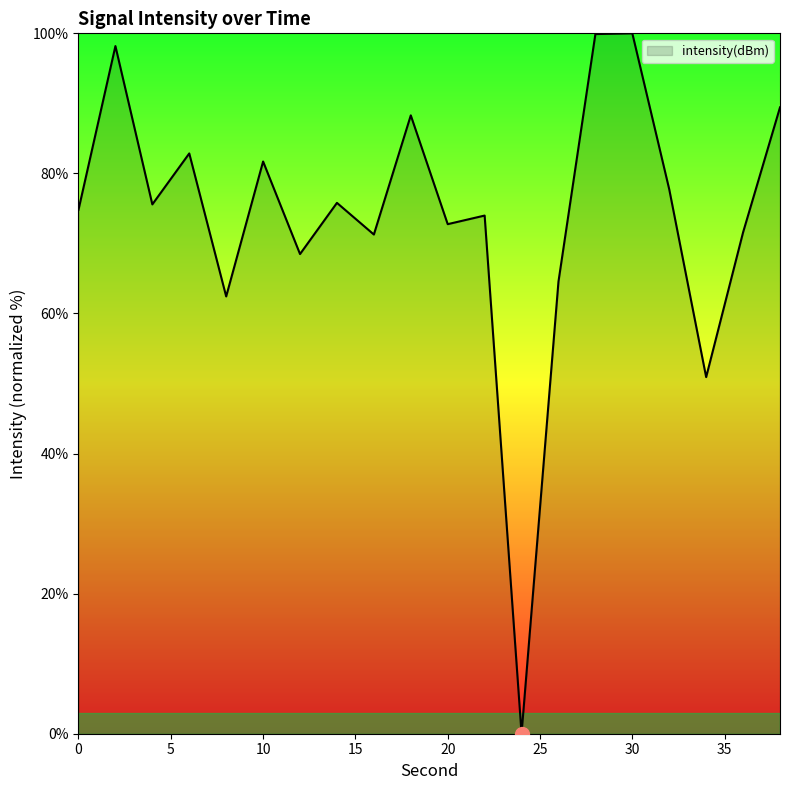

What is the difference between the maximum and minimum values?

100.0